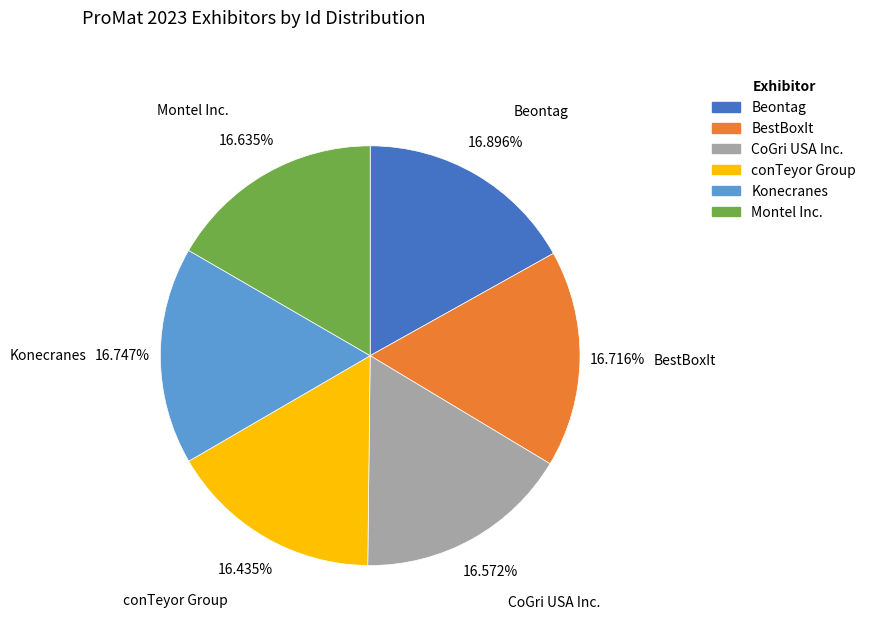

The Beontag slice represents 11% of the pie. True or false?

False